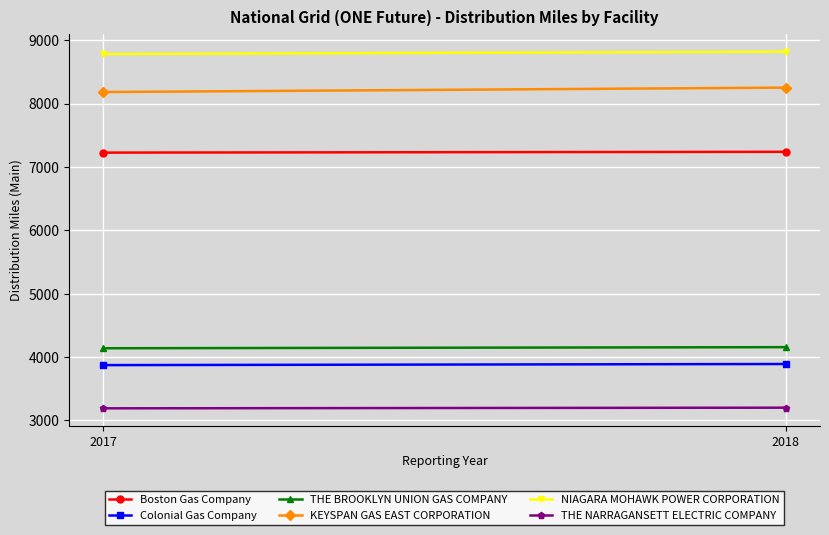

What is the sum of all THE NARRAGANSETT ELECTRIC COMPANY values?

6392.1